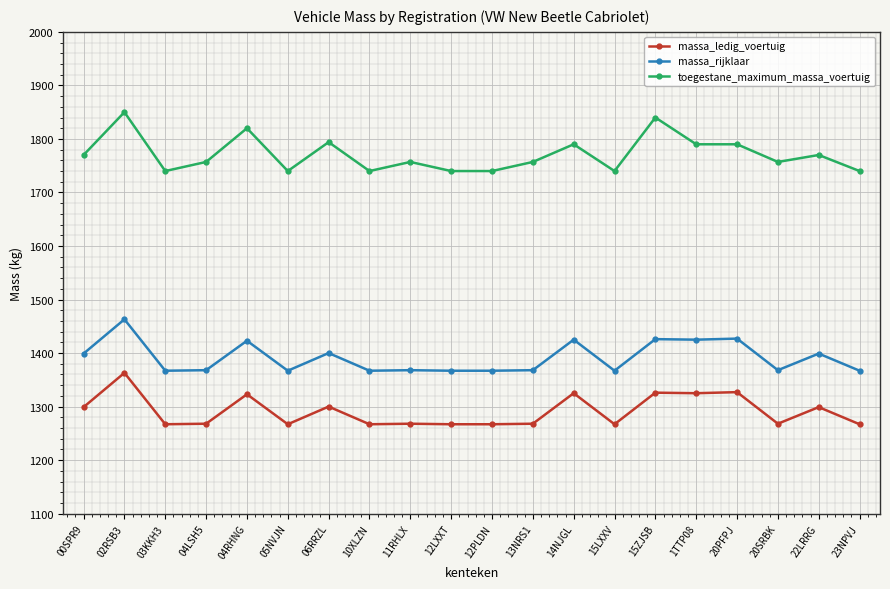

What are all the series names shown in the legend?

massa_ledig_voertuig, massa_rijklaar, toegestane_maximum_massa_voertuig